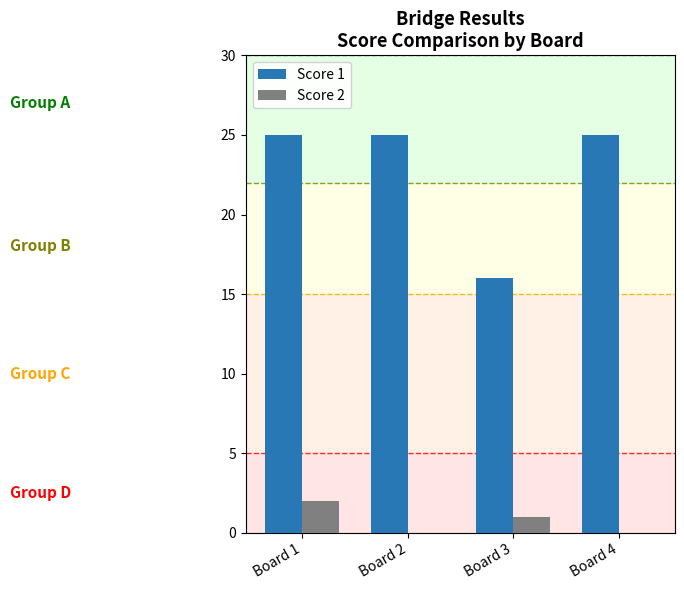

Is it true that Score 2 equals -1 at Board 2?

False